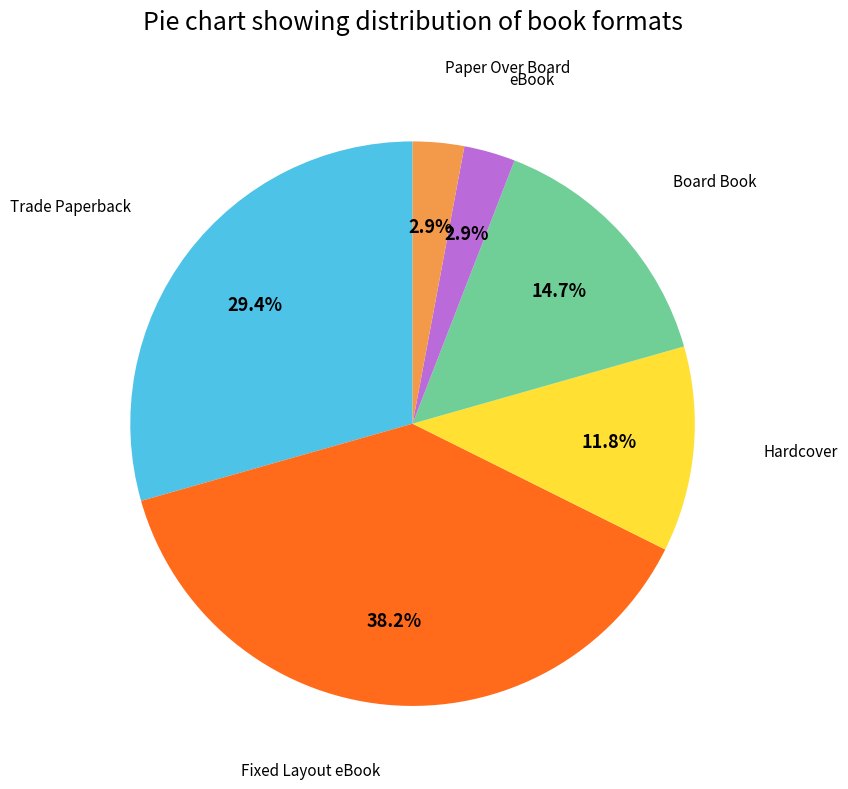

Which has a higher value, Board Book or Trade Paperback?

Trade Paperback